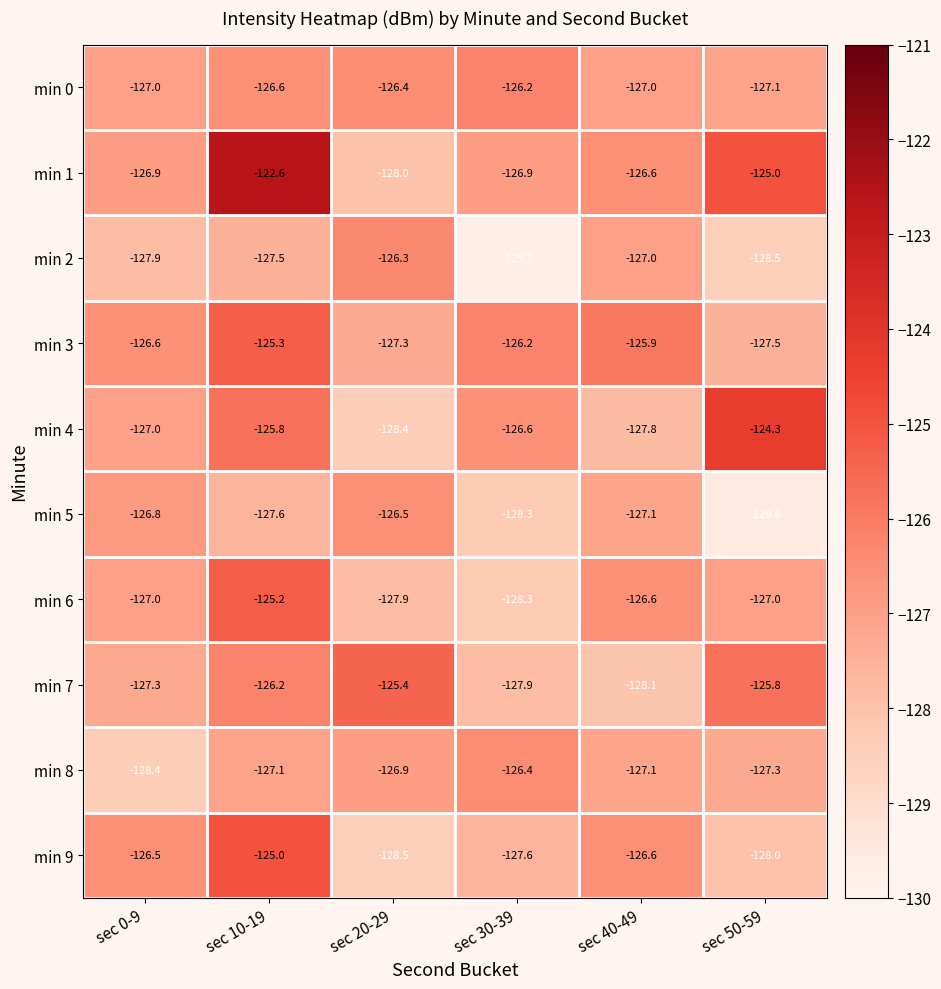

What is the sum of the min 4 values at sec 10-19 and sec 20-29?

-254.2